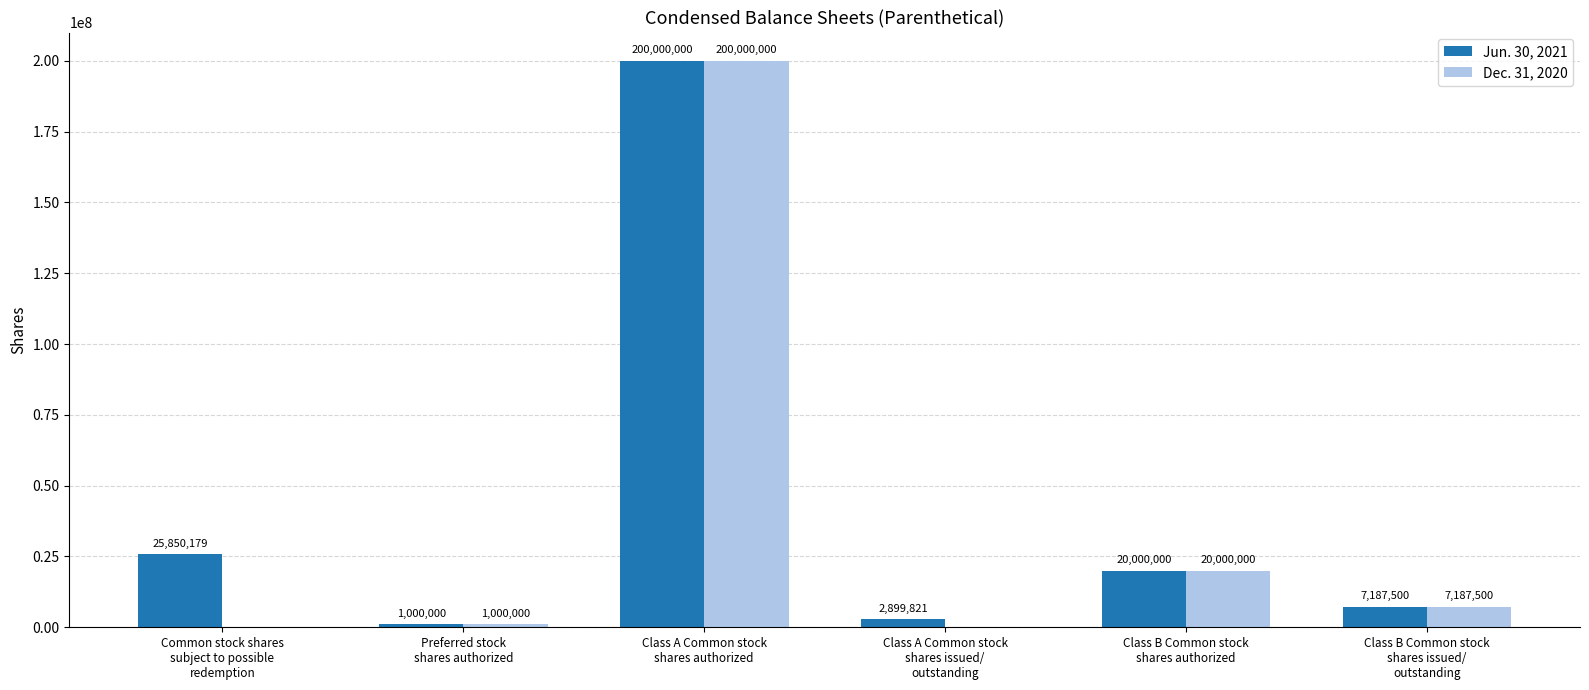

How many values in Dec. 31, 2020 are above zero?

4